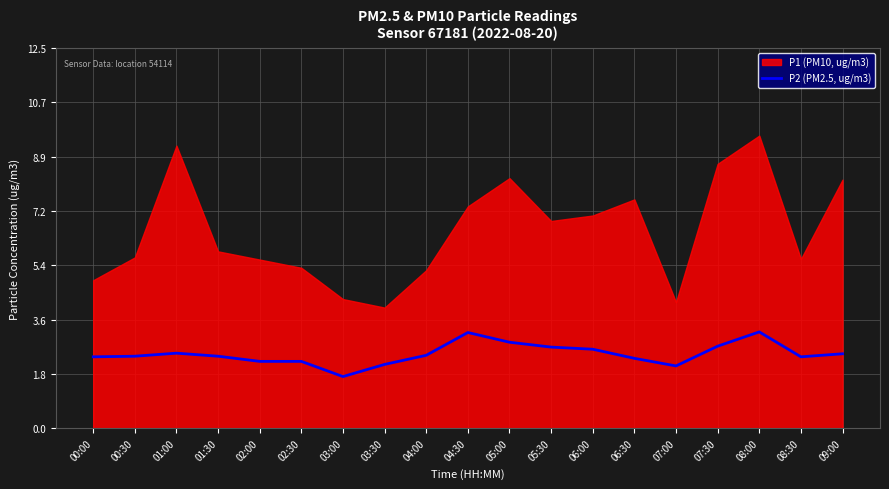

What position from the right is 03:00?

13